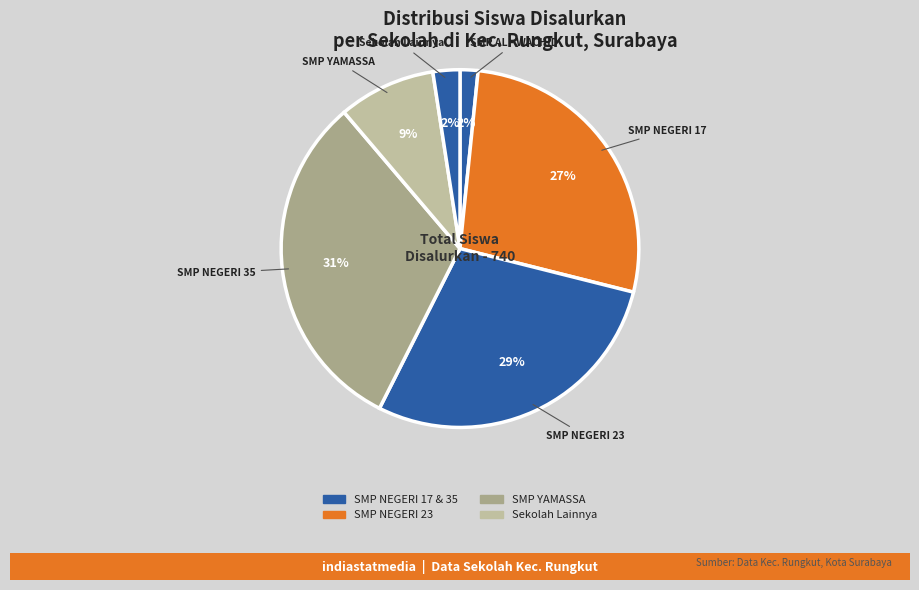

Count the number of slices in the pie.

6